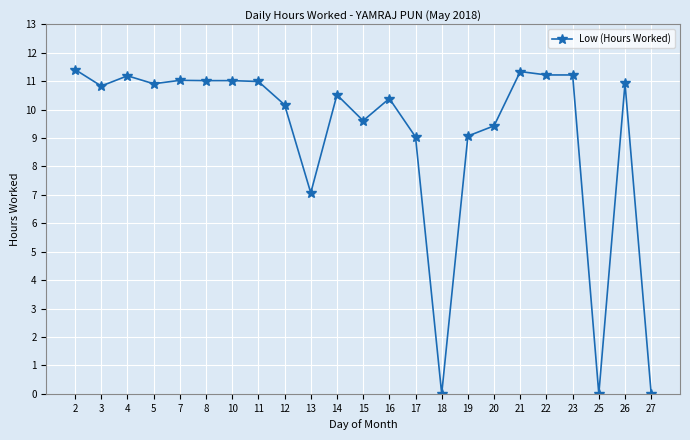

What is the value of the 11th point from the left?

10.5